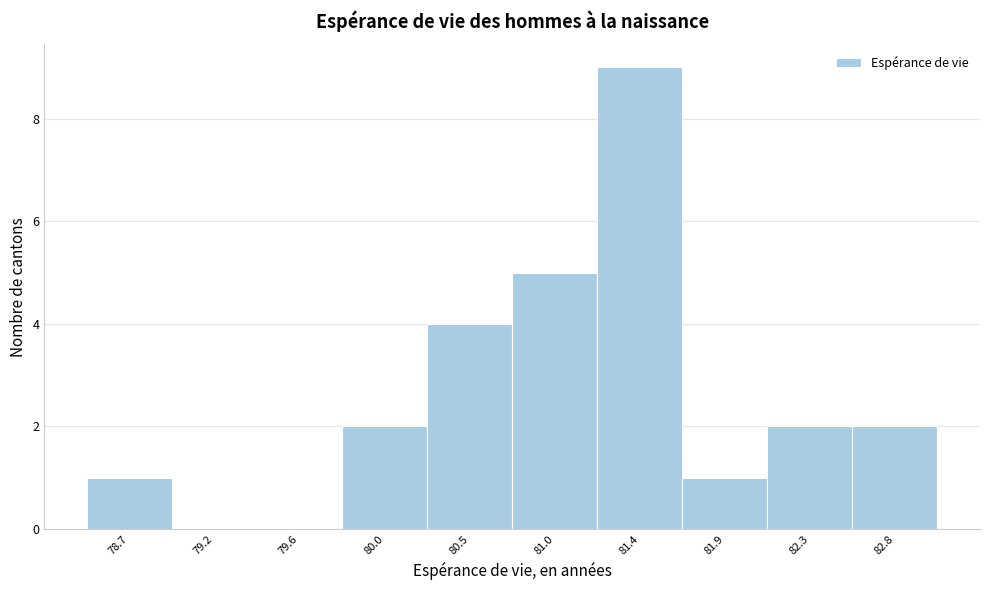

Reading left to right, what are all the values shown in this chart?

78.7=1	79.2=0	79.6=0	80.0=2	80.5=4	81.0=5	81.4=9	81.9=1	82.3=2	82.8=2